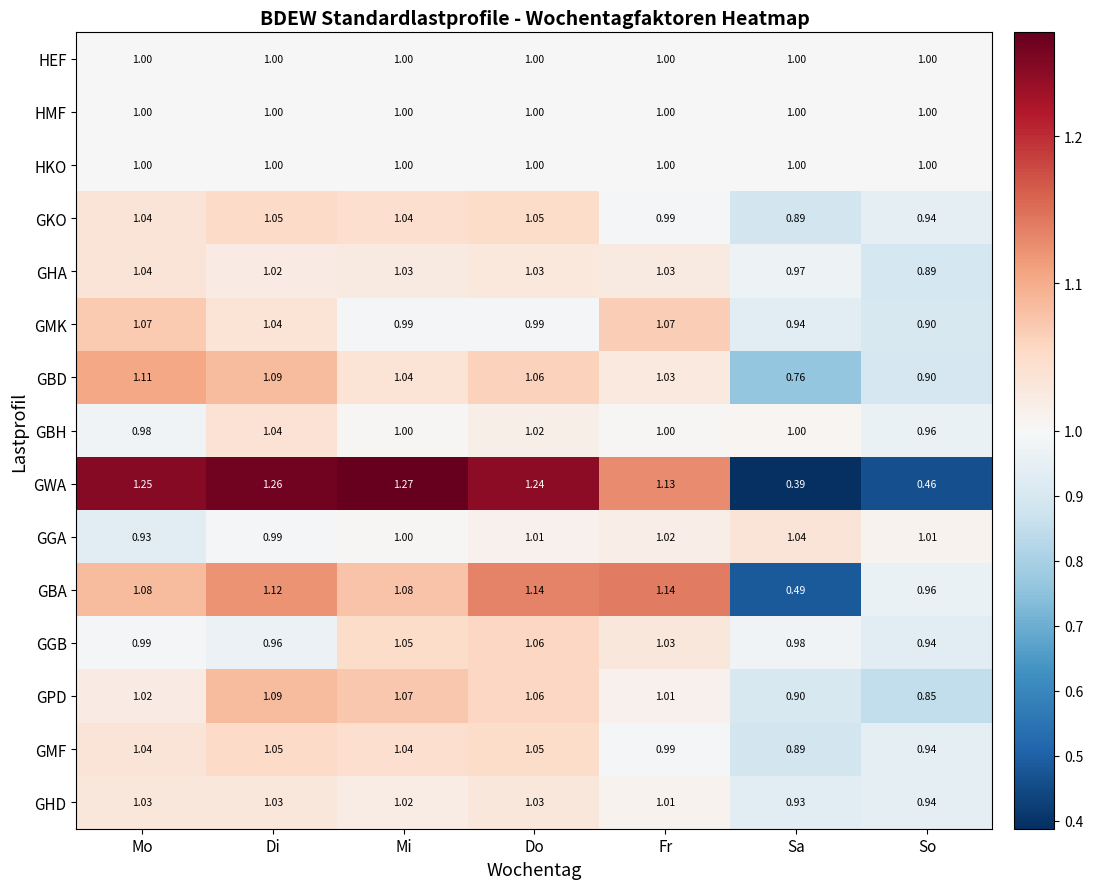

What is the total value across all series at Mo?

15.6